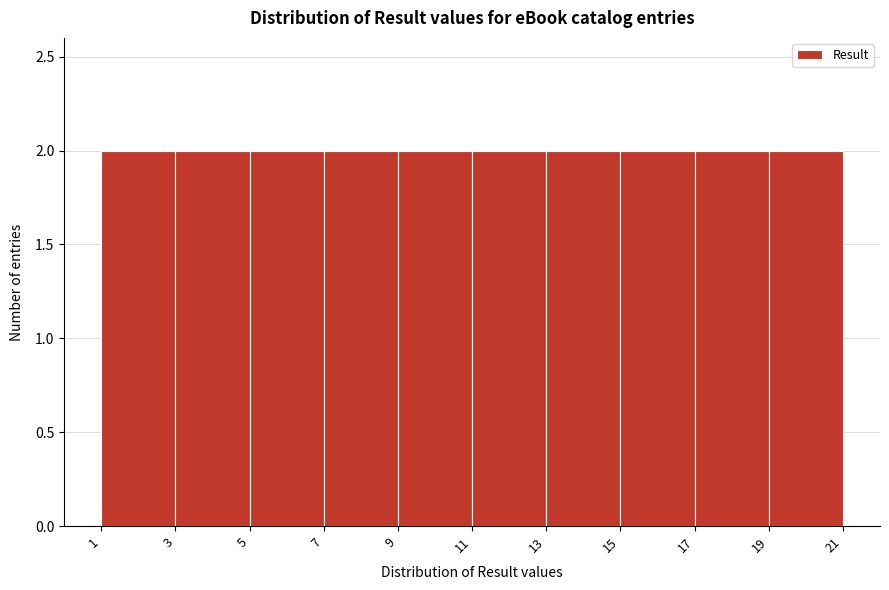

Reading left to right, list every bar in this chart as the range it spans on the x-axis followed by its height. The values are not printed on the chart, so give them approximately, as read against the axis.

1 to 3: 2
3 to 5: 2
5 to 7: 2
7 to 9: 2
9 to 11: 2
11 to 13: 2
13 to 15: 2
15 to 17: 2
17 to 19: 2
19 to 21: 2